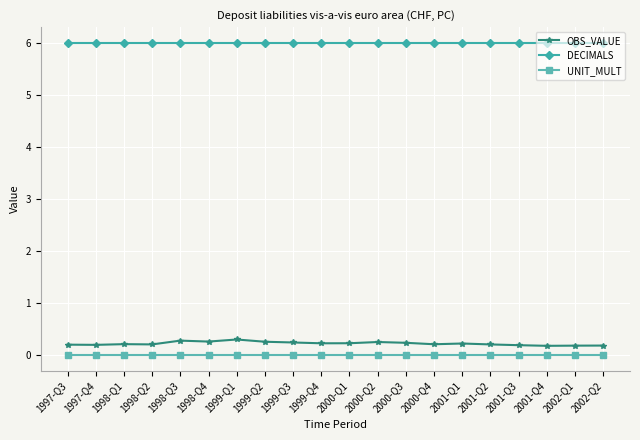

What is the average value of the DECIMALS series?

6.0